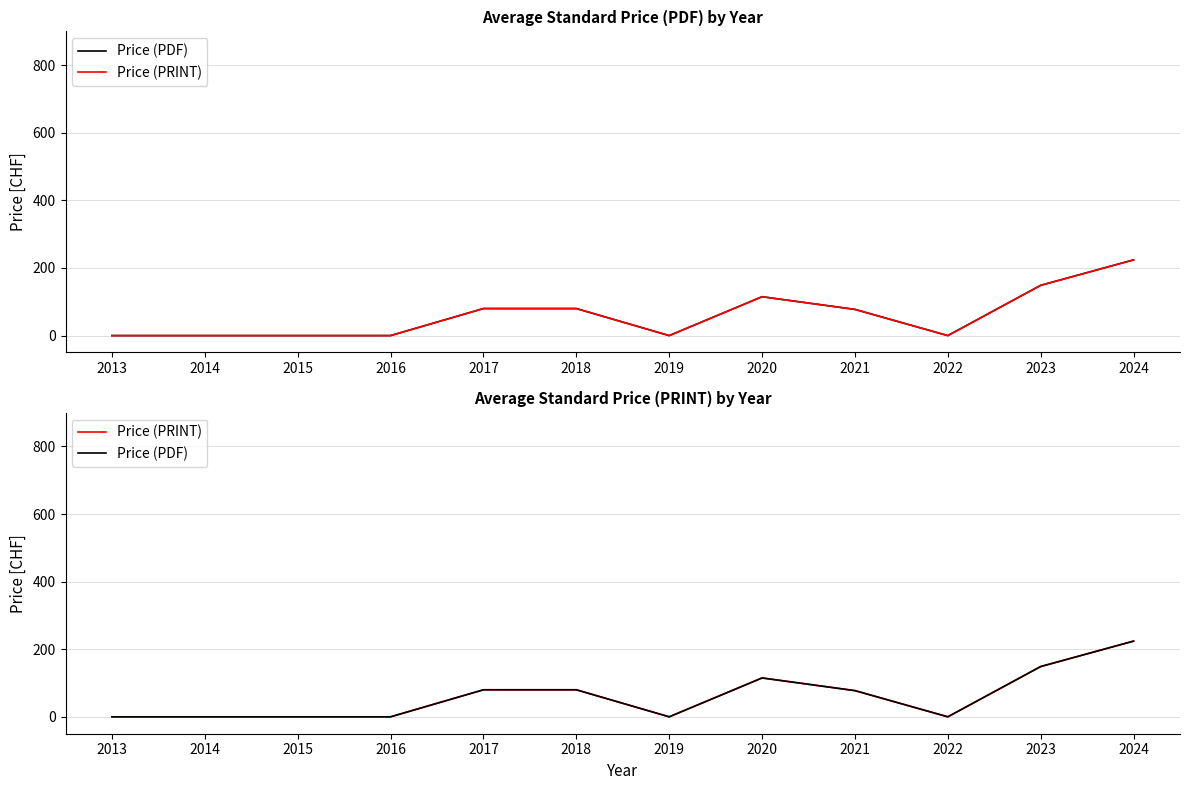

At which label is Price (PDF) closest to 112?

2020